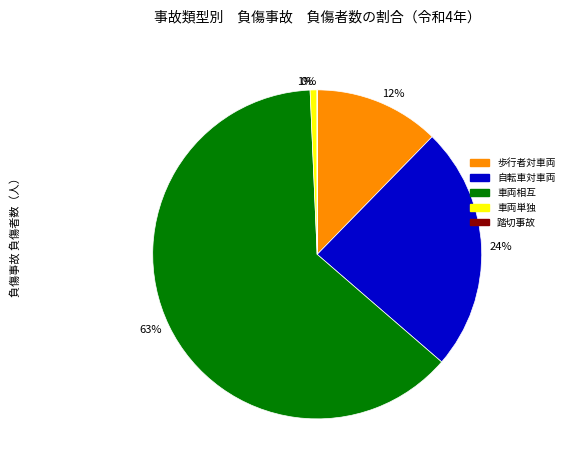

Is it true that 1% is 11% of the pie?

False